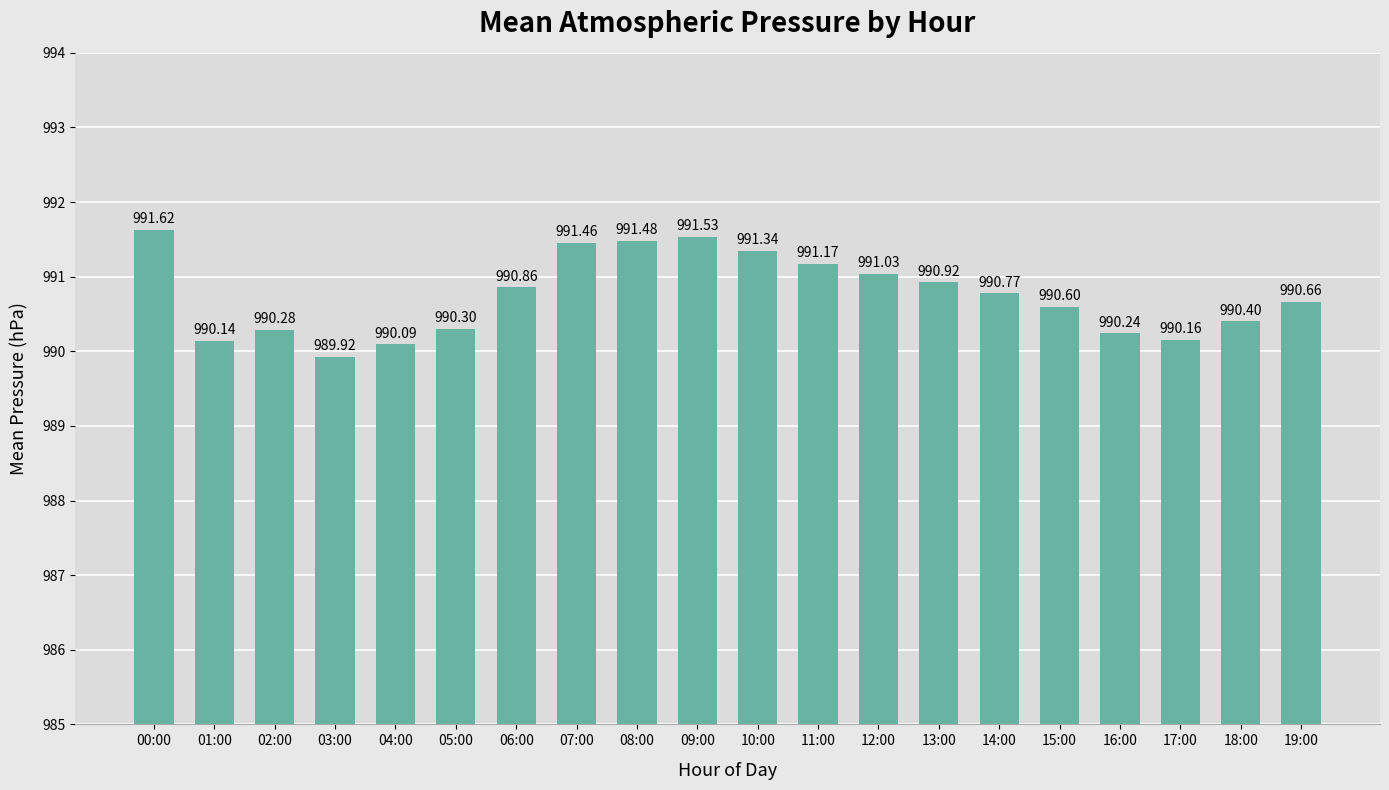

List the labels in order of value, smallest first.

03:00, 04:00, 01:00, 17:00, 16:00, 02:00, 05:00, 18:00, 15:00, 19:00, 14:00, 06:00, 13:00, 12:00, 11:00, 10:00, 07:00, 08:00, 09:00, 00:00